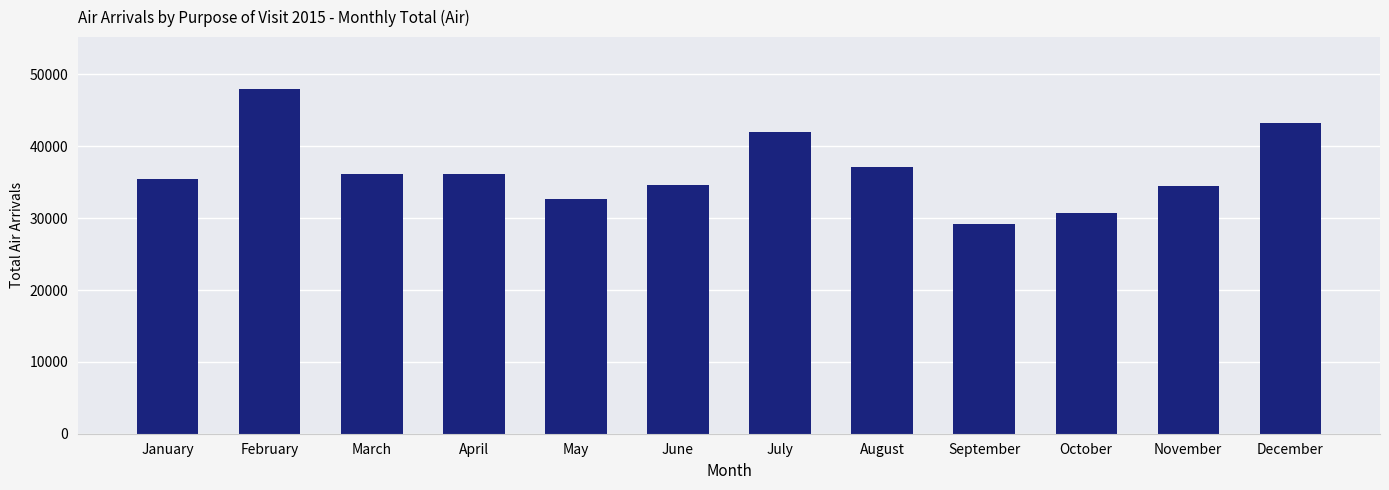

What is the sum of all values?

439773